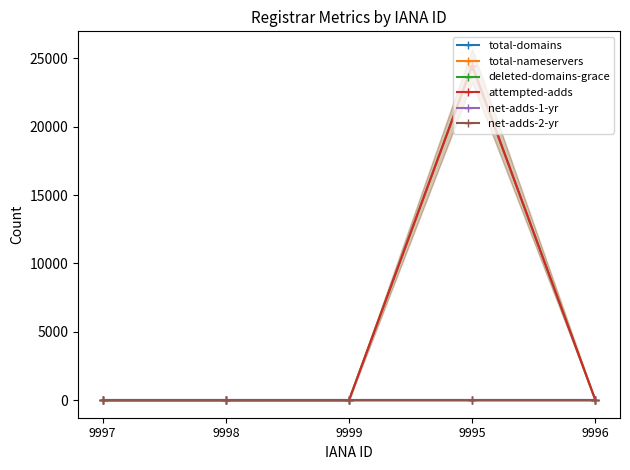

True or false: net-adds-2-yr has more than 2 interior local peaks.

False